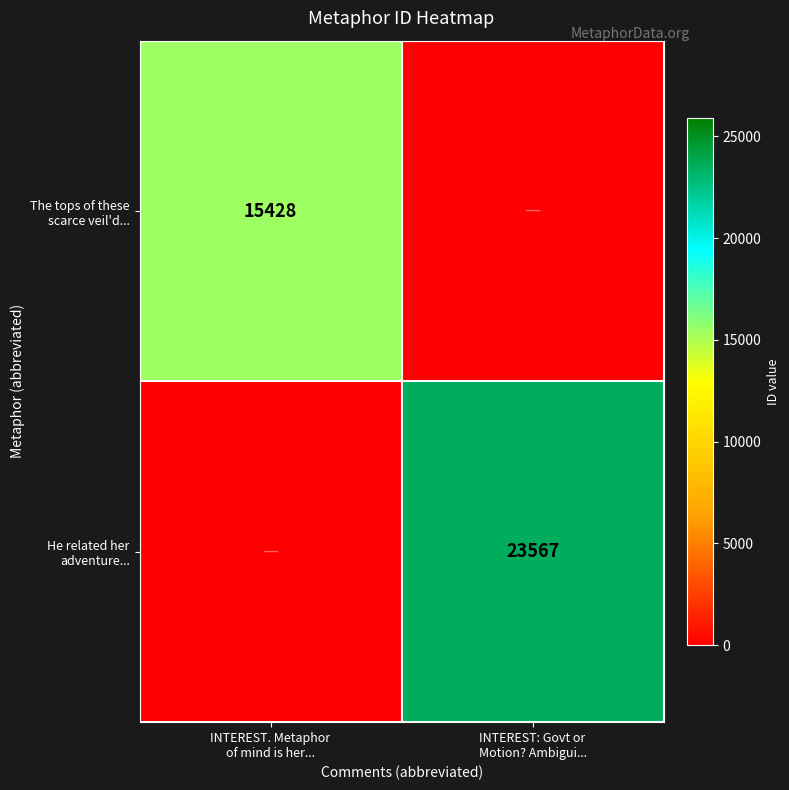

What is the total value across all series at INTEREST. Metaphor
of mind is her...?

15428